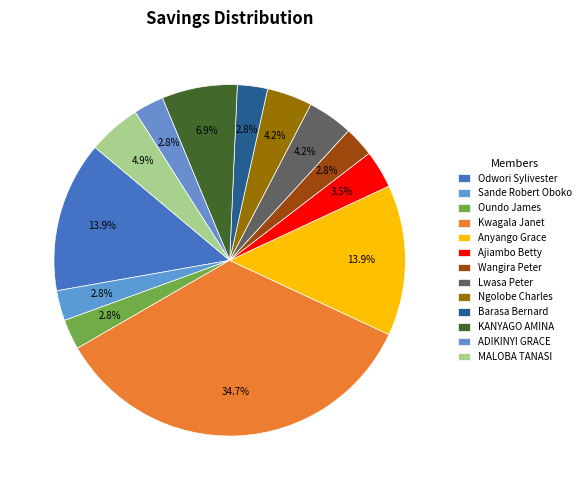

How many segments does this pie chart have?

13